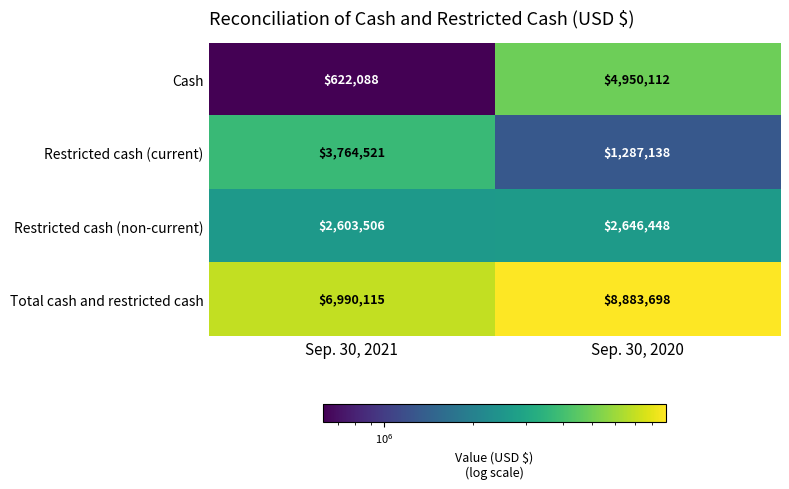

Between Sep. 30, 2021 and Sep. 30, 2020, which series saw the biggest shift?

Cash